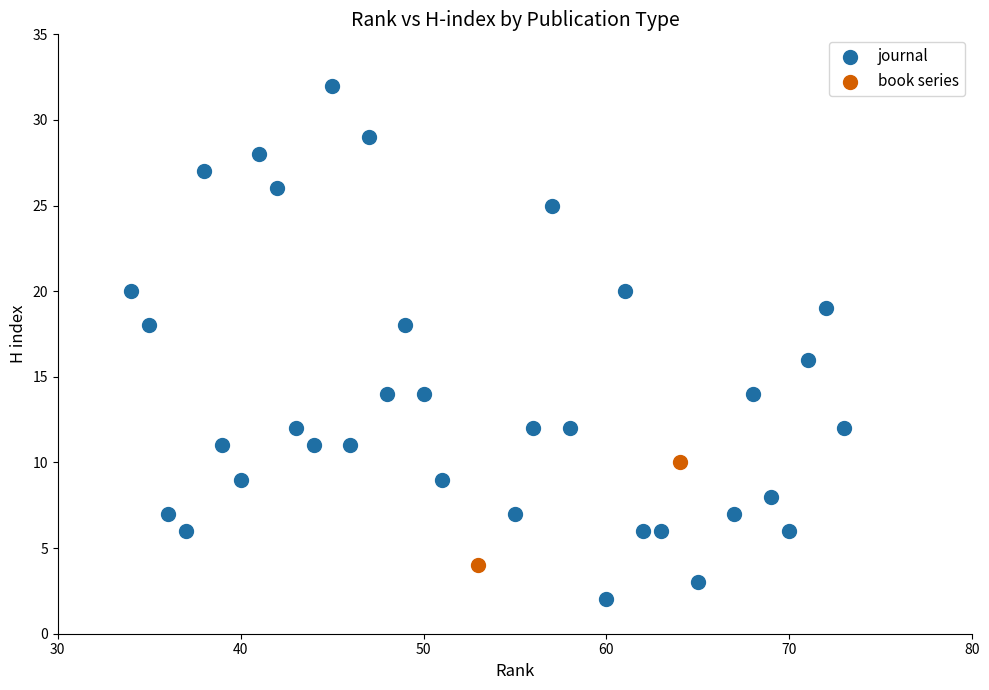

What are all the series names shown in the legend?

journal, book series